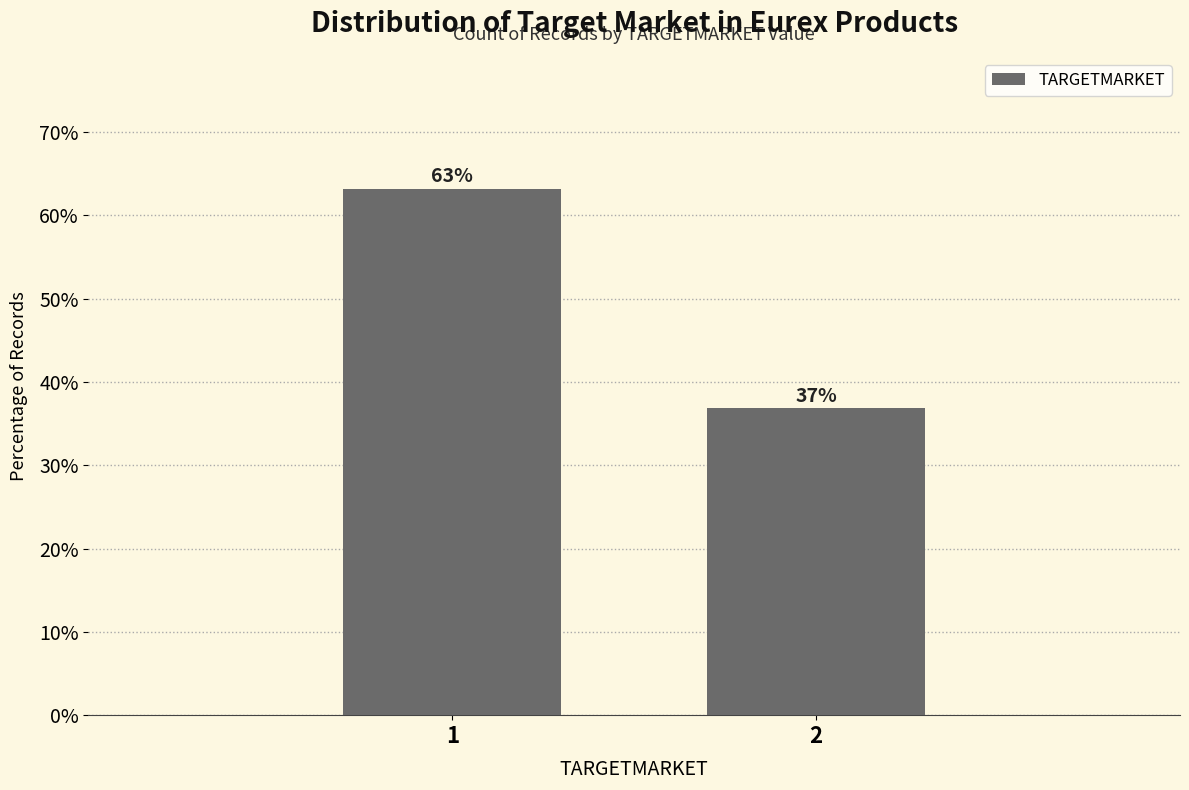

List the labels in order of value, largest first.

1, 2